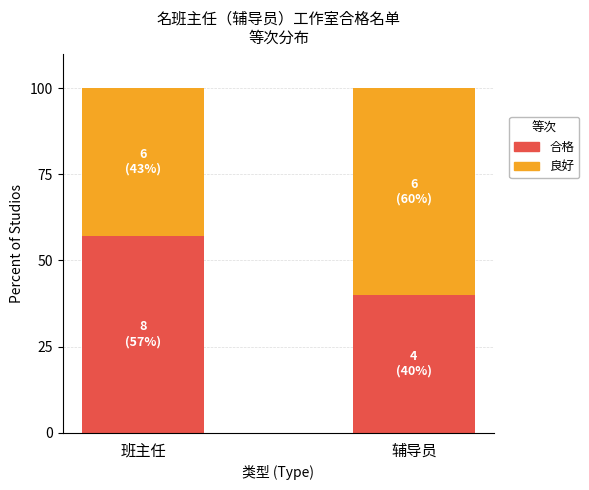

List the labels in order of 合格 value, smallest first.

辅导员, 班主任